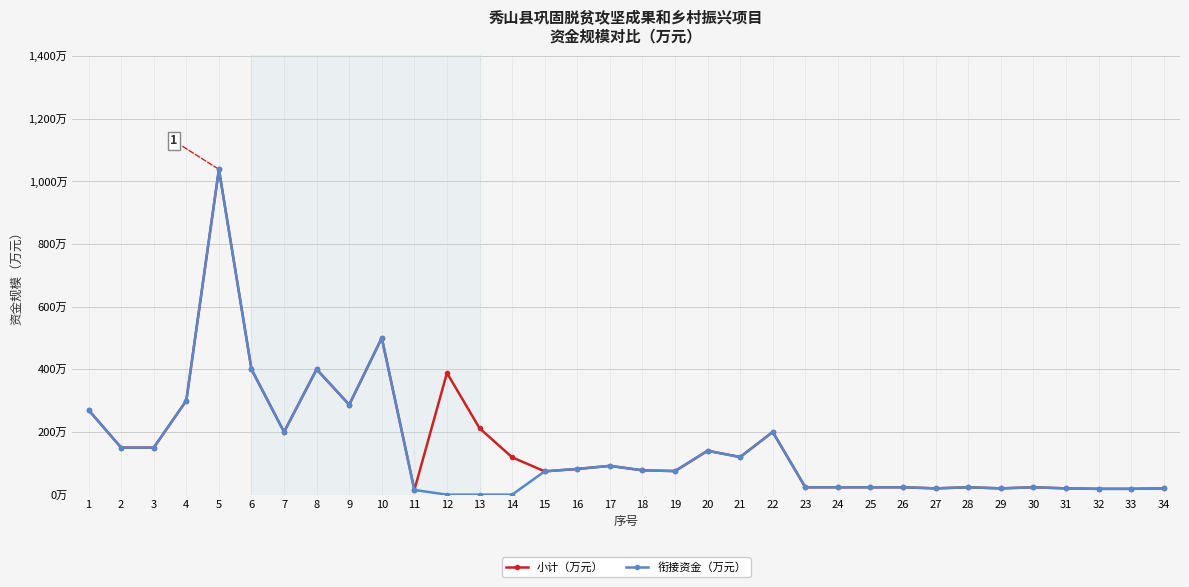

What are all the series names shown in the legend?

小计（万元）, 衔接资金（万元）